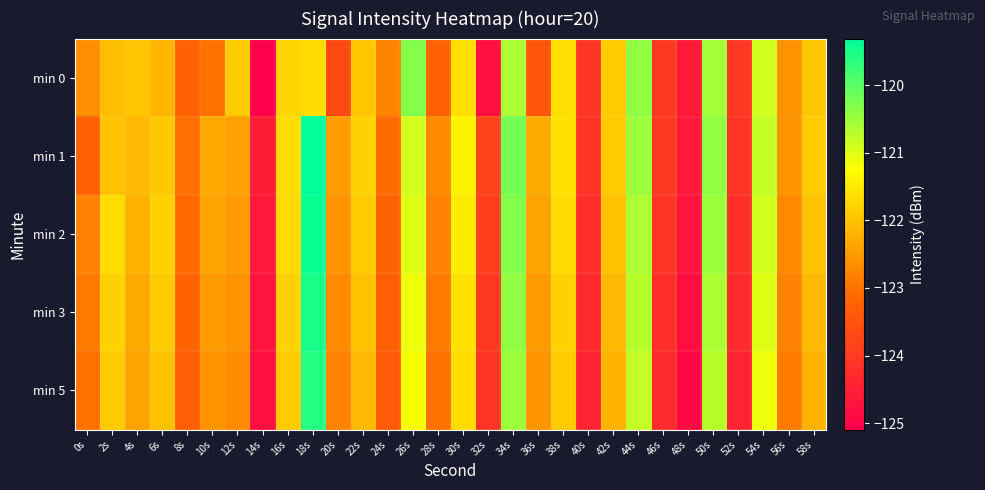

What is the maximum value shown in the chart?

-119.3